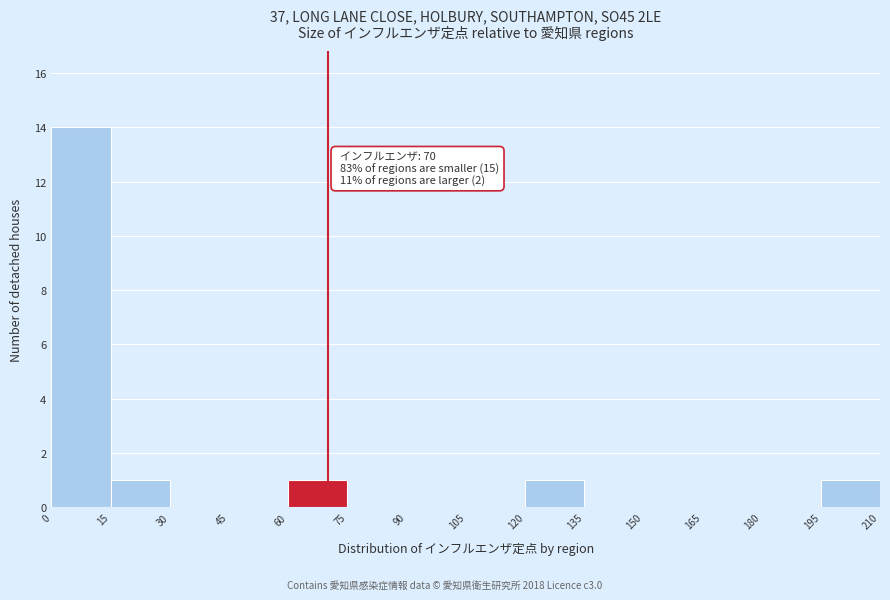

Over which range of the x-axis is the bar tallest?

0 to 15